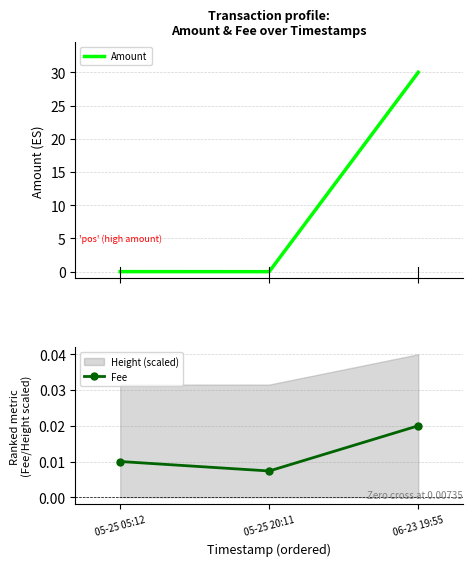

How many lines are shown in the chart?

2